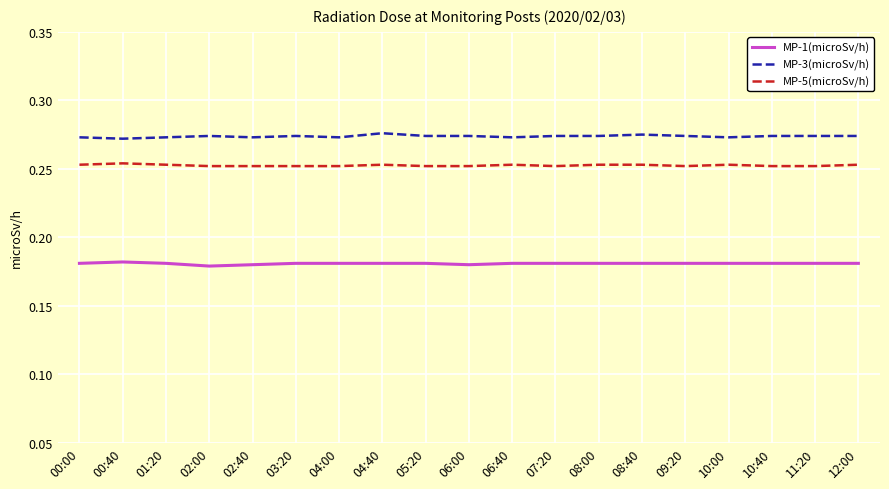

True or false: MP-5(microSv/h) and MP-1(microSv/h) intersect in this chart.

False